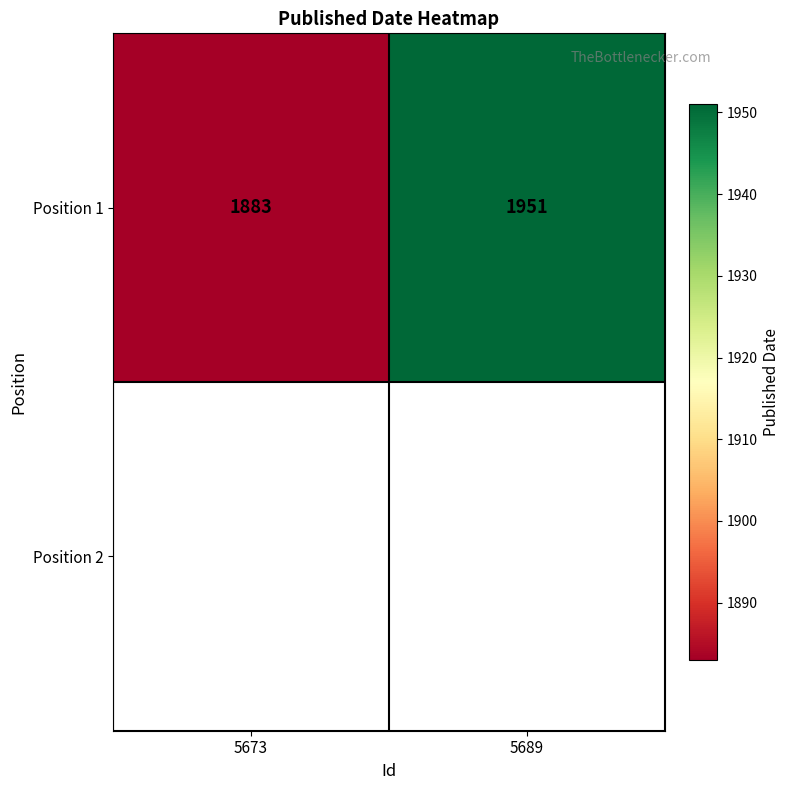

Which has a higher value, 5689 or 5673?

5689